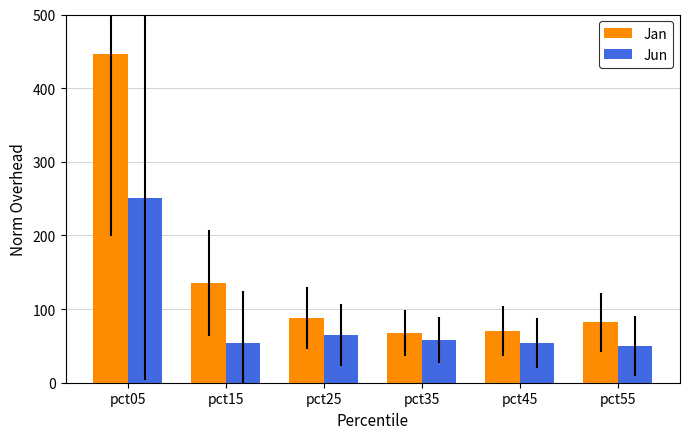

What is the approximate value of Jan at pct25?

87.8